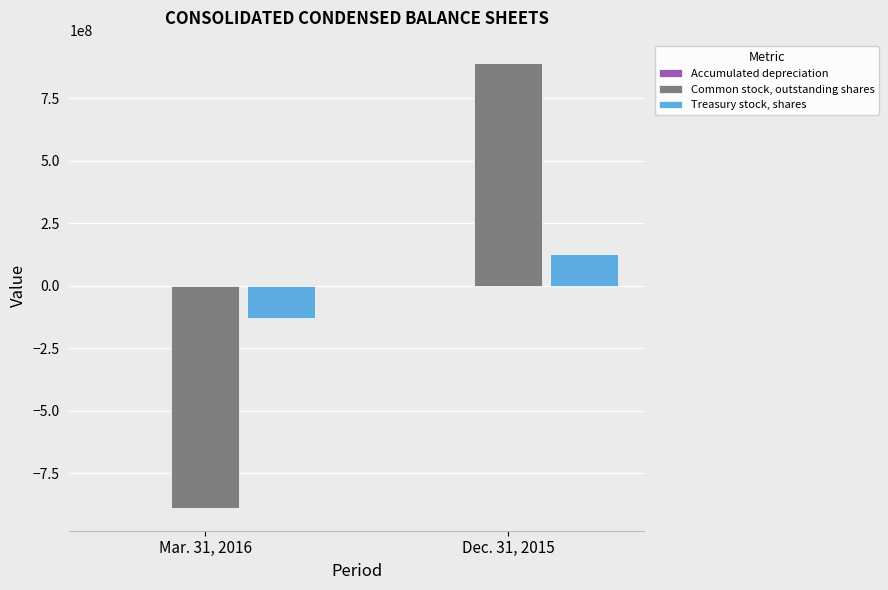

The value of Treasury stock, shares at Dec. 31, 2015 is 127681335. True or false?

True